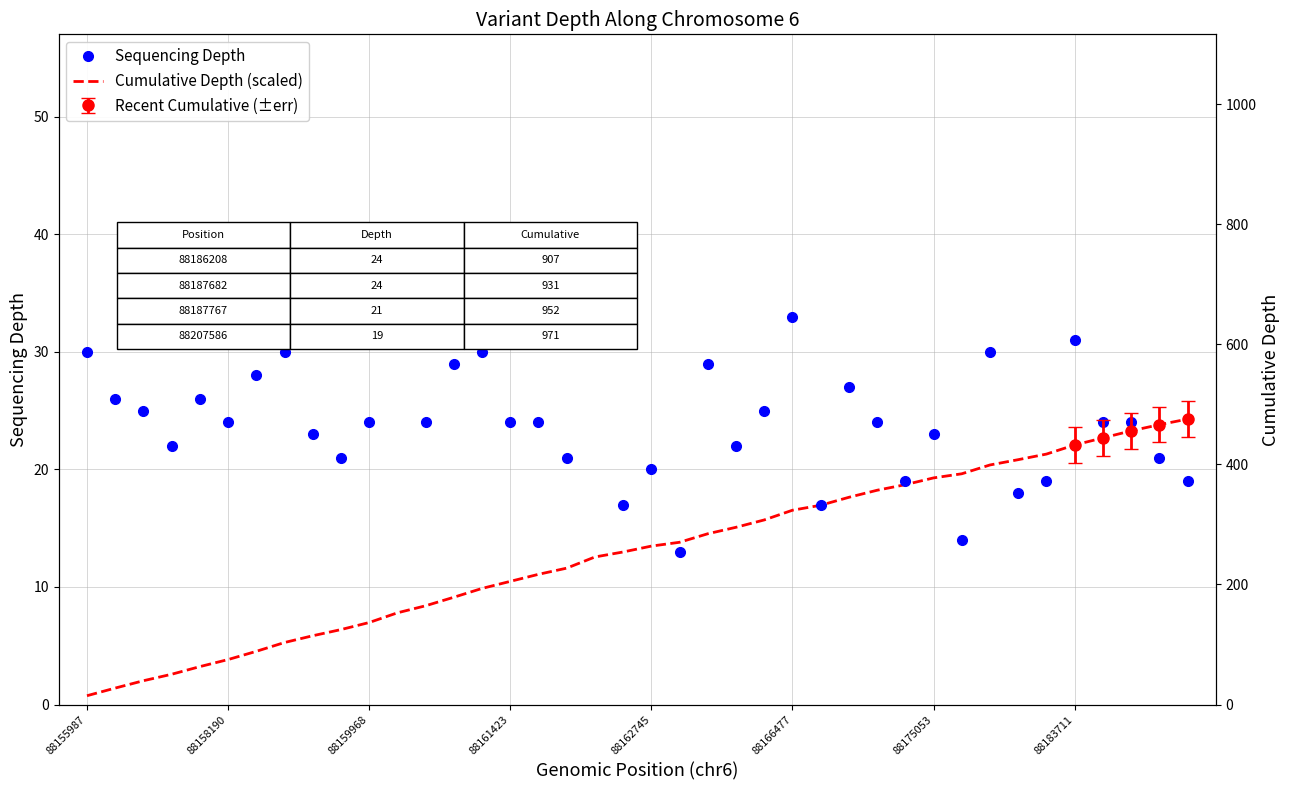

What is the label of the 40th point from the right?

88155987